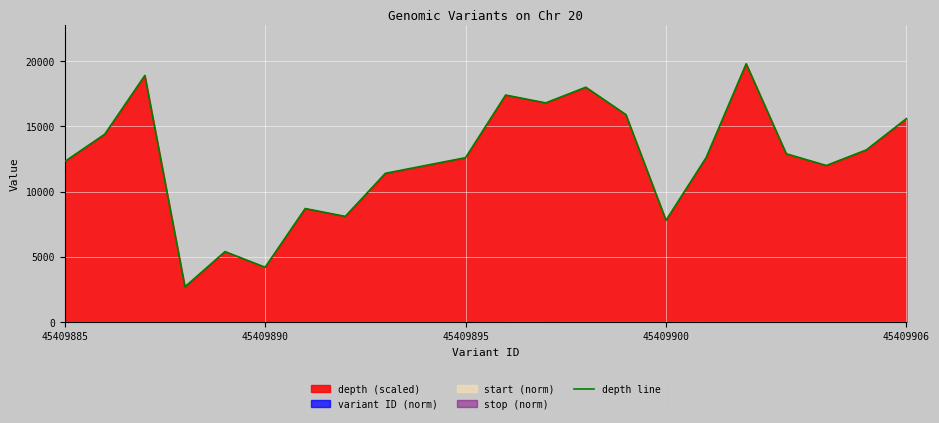

The depth line series shows 7800 at 45409900. True or false?

True